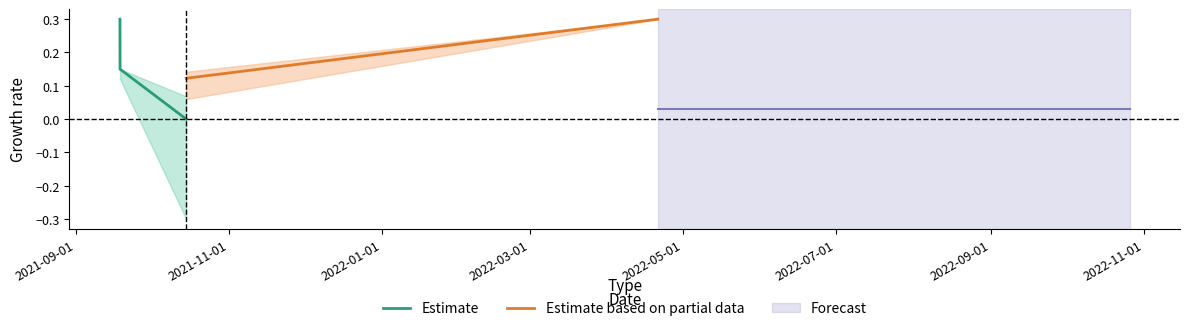

Which series has the widest spread of values?

Estimate